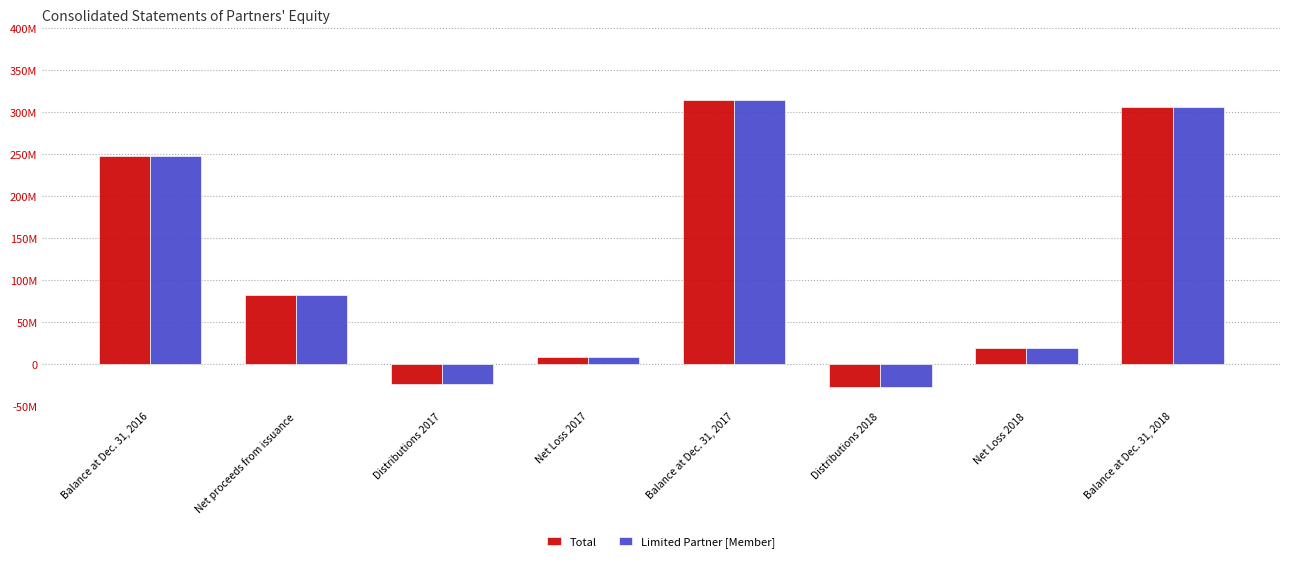

What are all the series names shown in the legend?

Total, Limited Partner [Member]